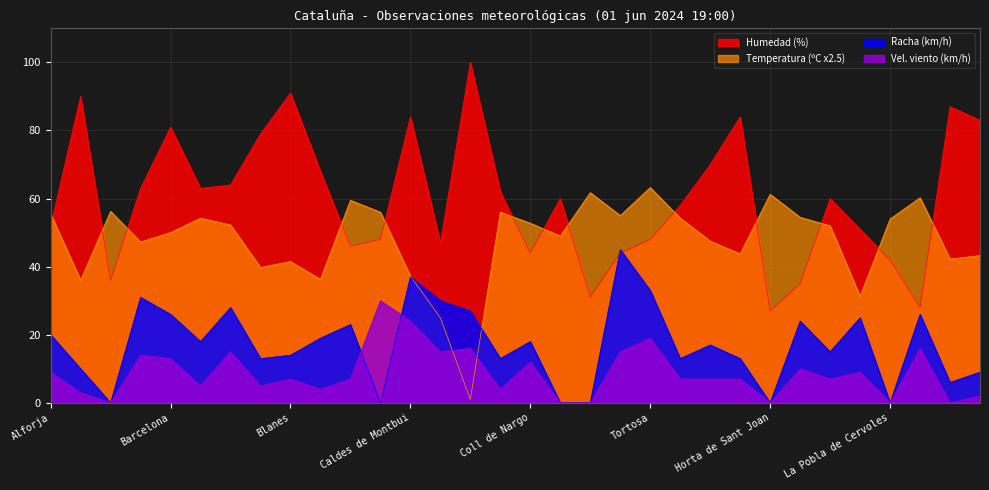

Reading left to right, what are all the values shown in this chart?

temperatura: 55.5	36.0	56.2	47.2	50.0	54.2	52.2	39.8	41.5	36.2	59.5	56.0	37.2	25.0	1.0	56.0	52.8	49.0	61.8	55.0	63.2	54.2	47.5	43.8	61.2	54.5	52.0	31.2	54.0	60.2	42.2	43.2
humedad: 52.0	90.0	36.0	63.0	81.0	63.0	64.0	79.0	91.0	68.0	46.0	48.0	84.0	47.0	100.0	62.0	44.0	60.0	31.0	44.0	48.0	58.0	70.0	84.0	27.0	35.0	60.0	51.0	42.0	28.0	87.0	83.0
velocidad_viento: 9.0	3.0	0.0	14.0	13.0	5.0	15.0	5.0	7.0	4.0	7.0	30.0	24.0	15.0	16.0	4.0	12.0	0.0	0.0	15.0	19.0	7.0	7.0	7.0	0.0	10.0	7.0	9.0	0.0	16.0	0.0	2.0
racha: 20.0	10.0	0.0	31.0	26.0	18.0	28.0	13.0	14.0	19.0	23.0	0.0	37.0	30.0	27.0	13.0	18.0	0.0	0.0	45.0	33.0	13.0	17.0	13.0	0.0	24.0	15.0	25.0	0.0	26.0	6.0	9.0